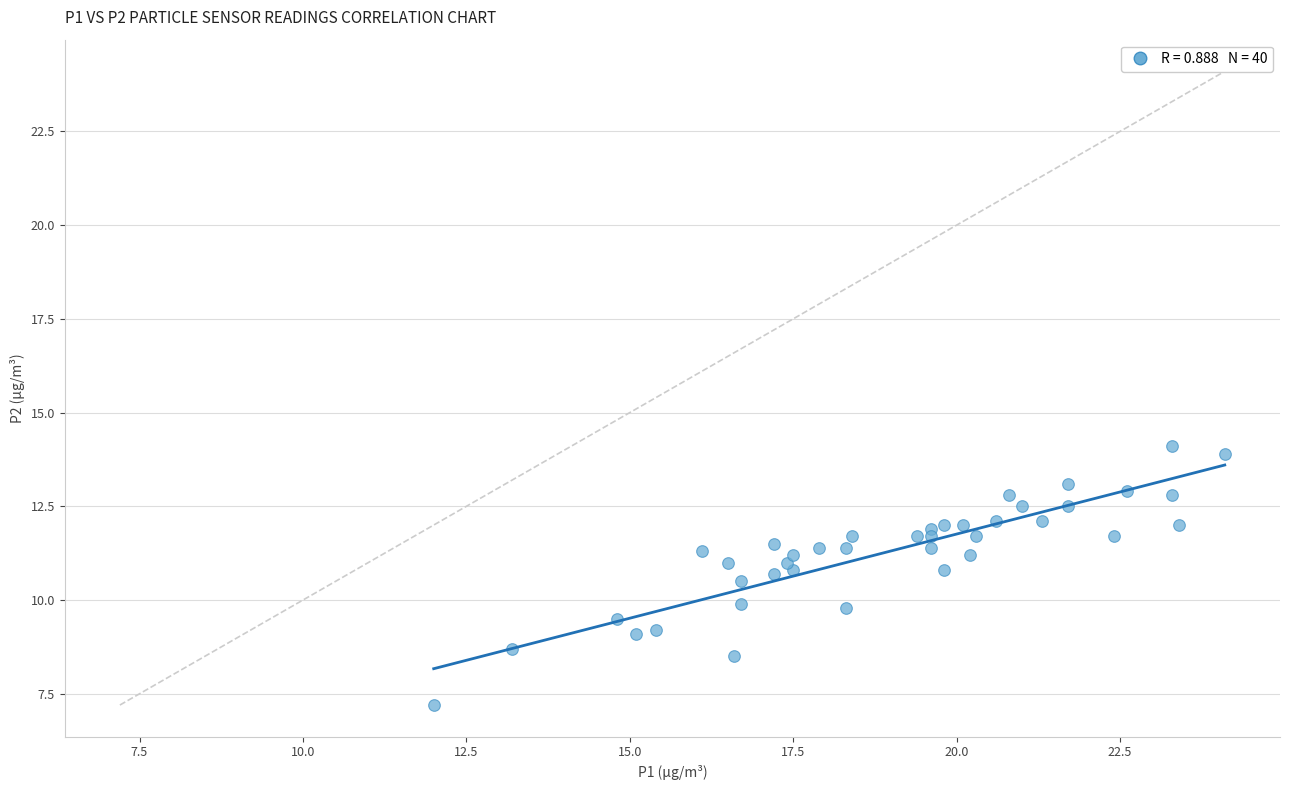

What is the range of X values (max minus min)?

12.1